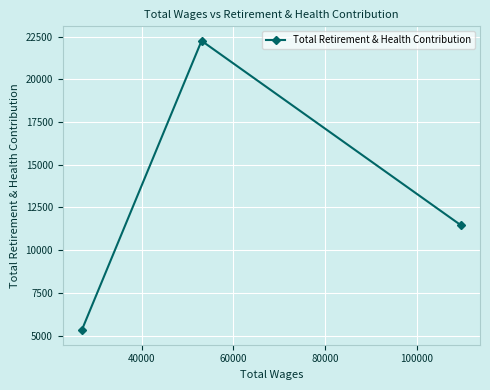

What is the value of the 2nd point from the left?

22253